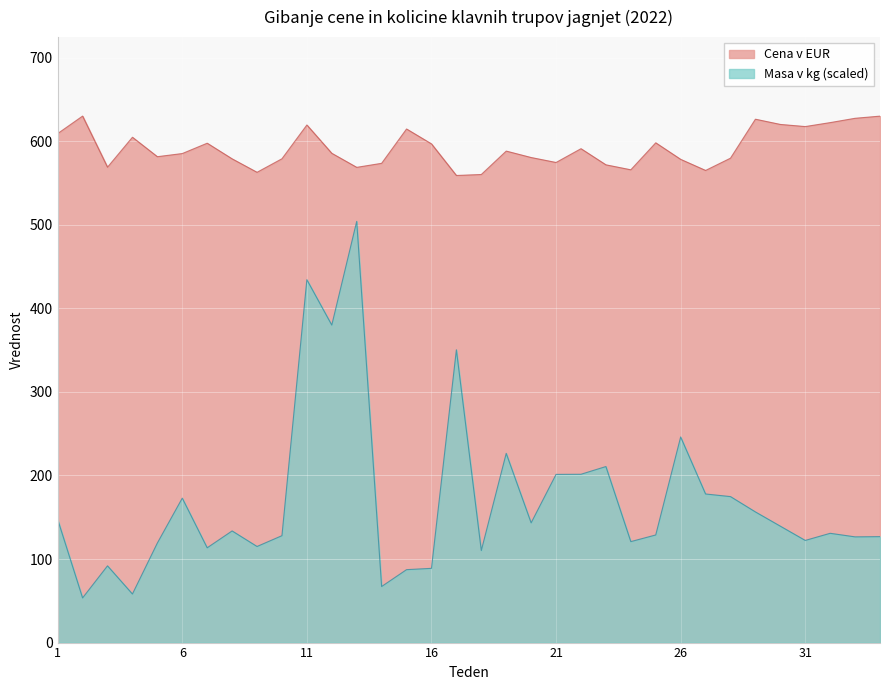

Count the number of categories in the chart.

34